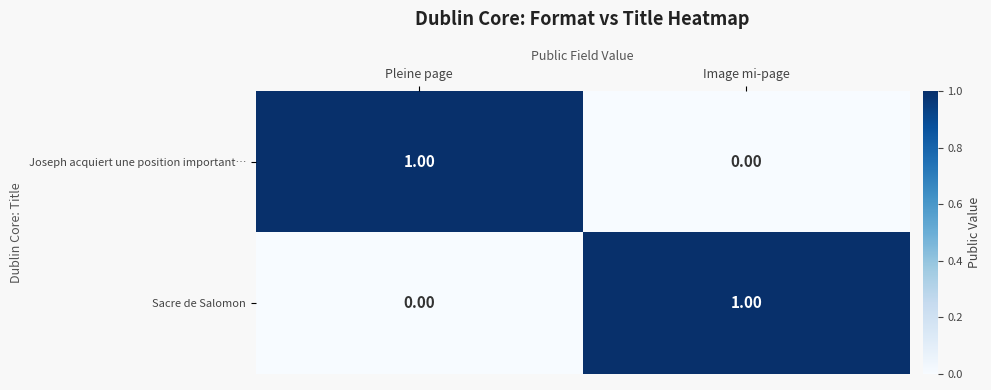

At which label does Sacre de Salomon reach its minimum?

Pleine page